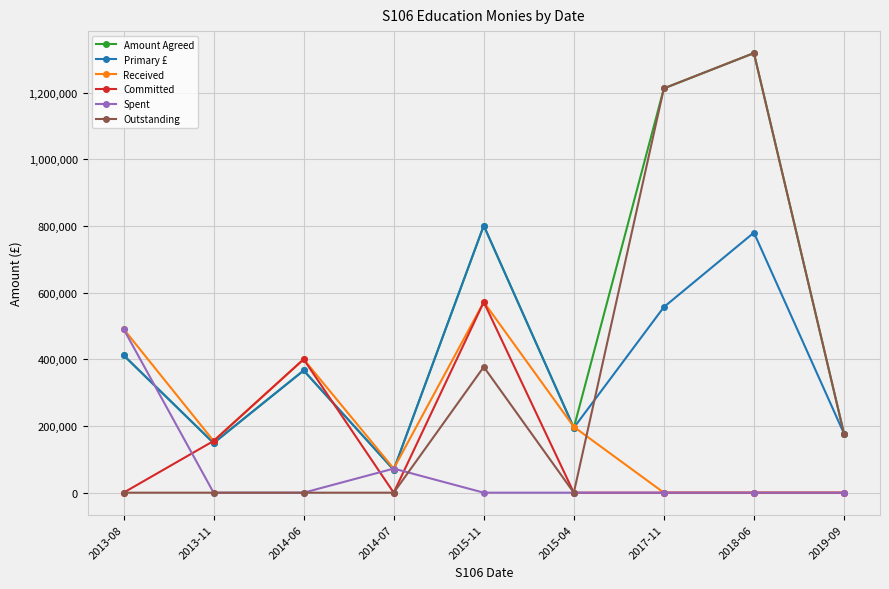

Between 2015-11 and 2018-06, which series saw the biggest shift?

Outstanding